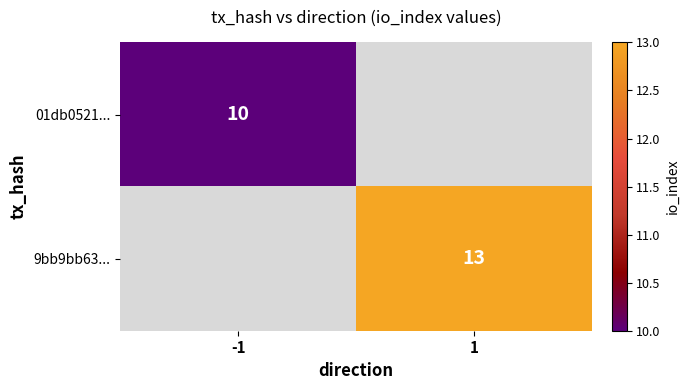

The 9bb9bb63... series shows 13 at 1. True or false?

True